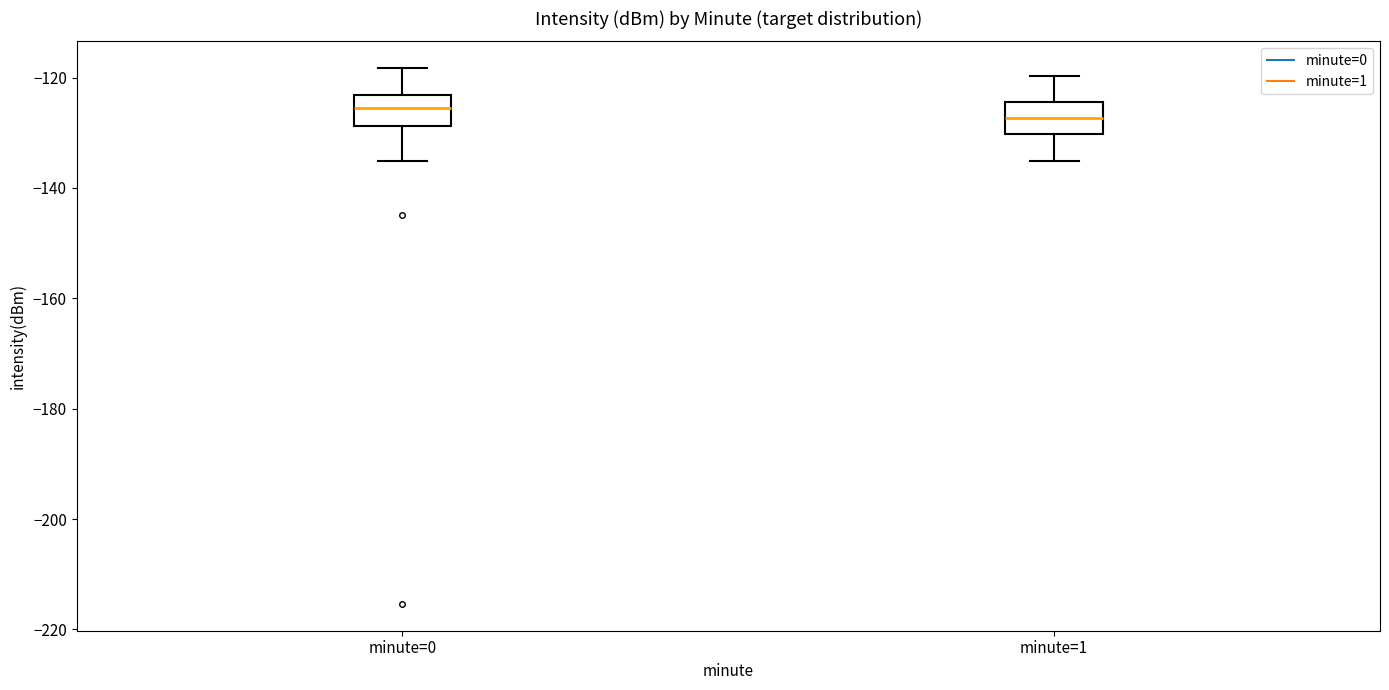

Where is the lower edge of the box for minute=0 on the y-axis? The values are not printed on the chart, so give them approximately, as read against the axis.

-128